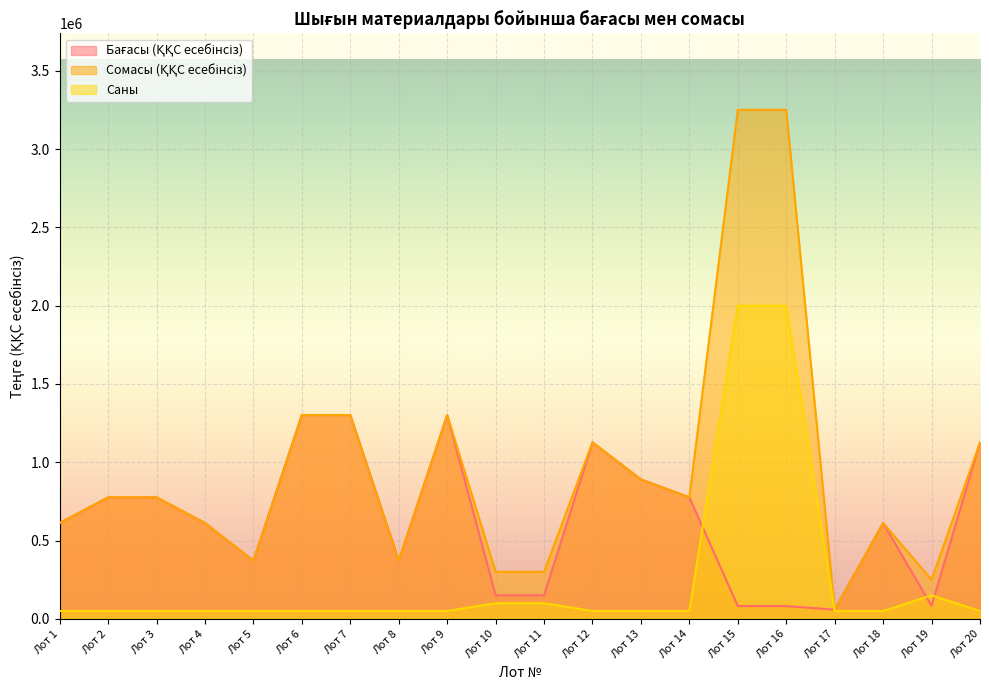

What is the spread (max minus min) of values at Лот 17?

8928